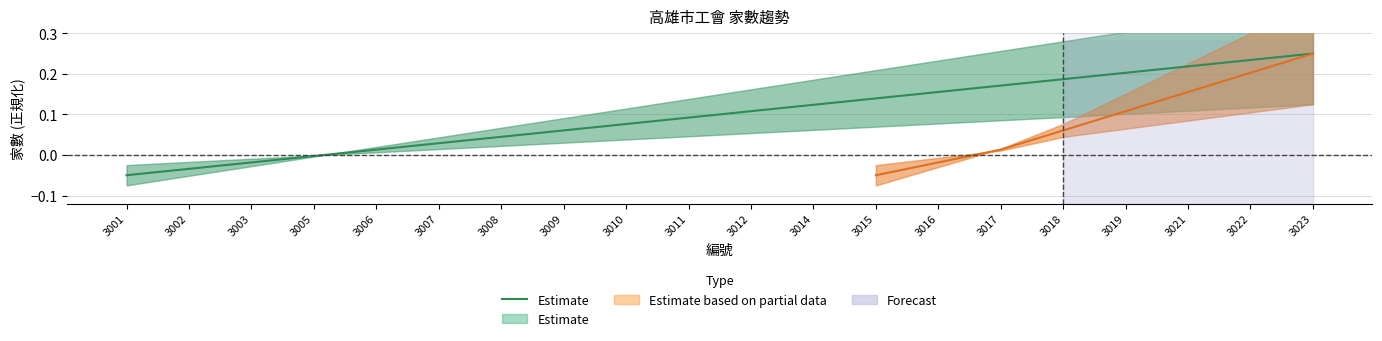

What is the value of the 13th point from the left?

0.1